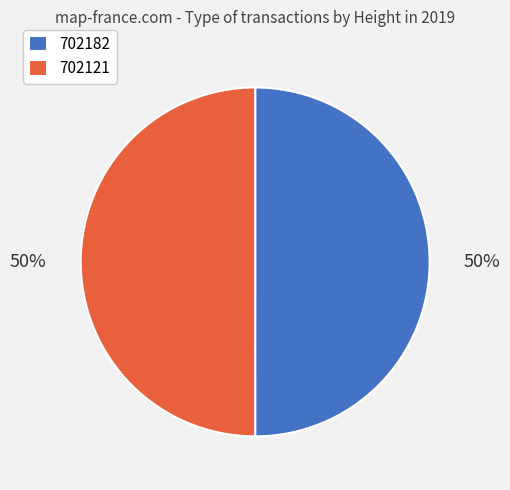

Approximately how many times larger is the value at 702121 compared to 702182?

1.0